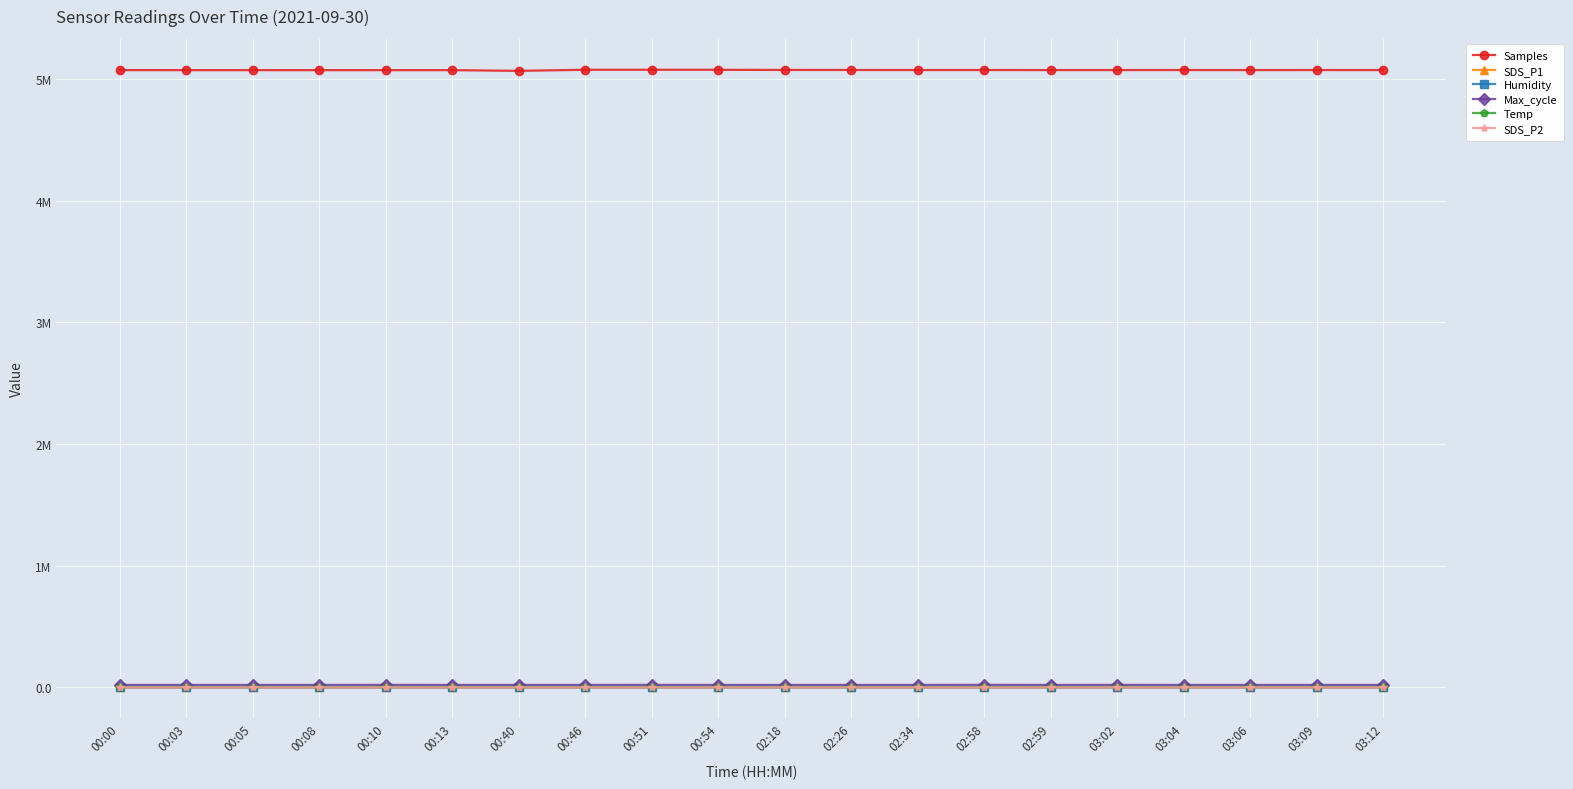

At which category does the chart reach its minimum across all series?

00:10